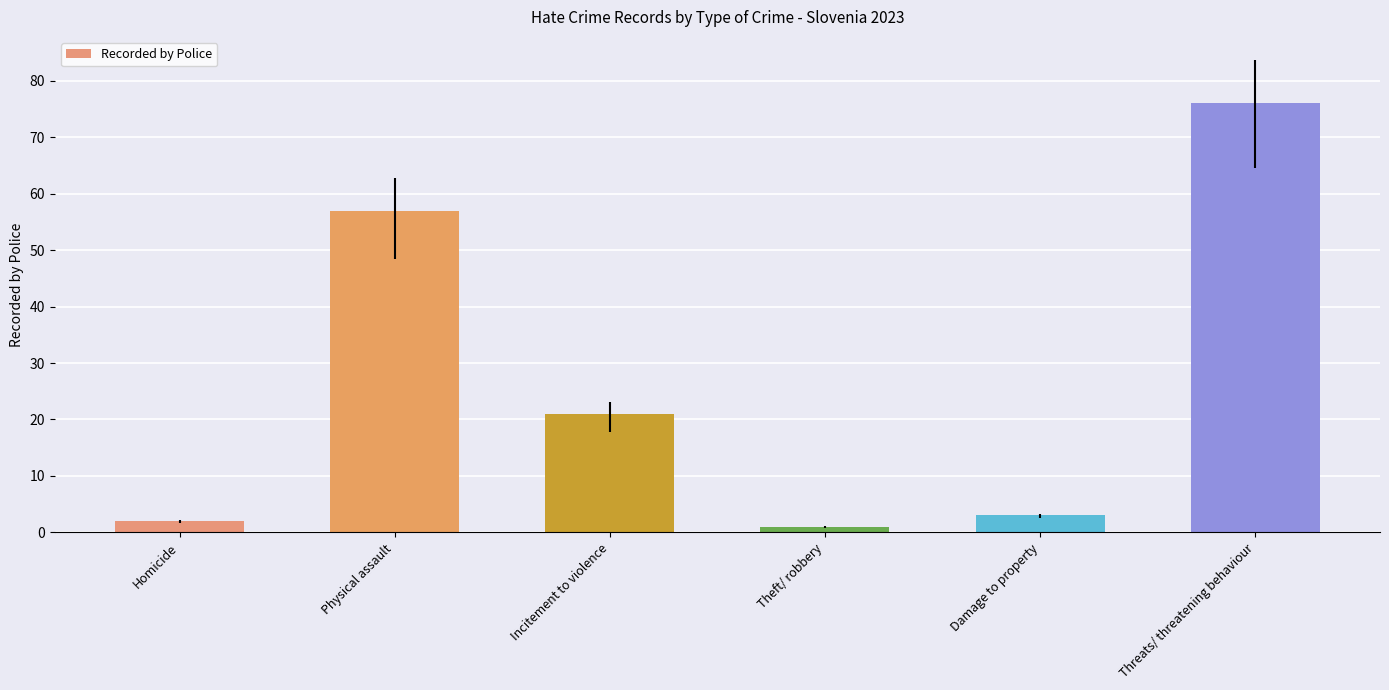

What is the change in value from Homicide to Incitement to violence?

+19